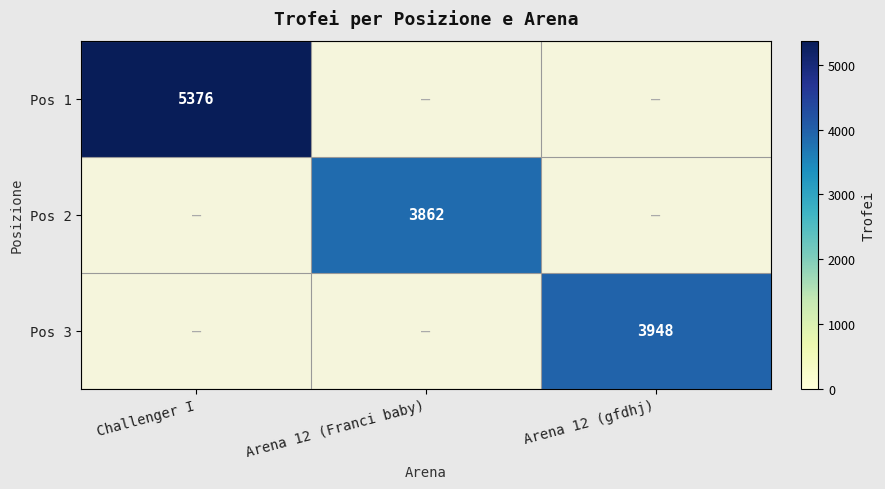

The Pos 3 series shows 3948 at Arena 12 (gfdhj). True or false?

True